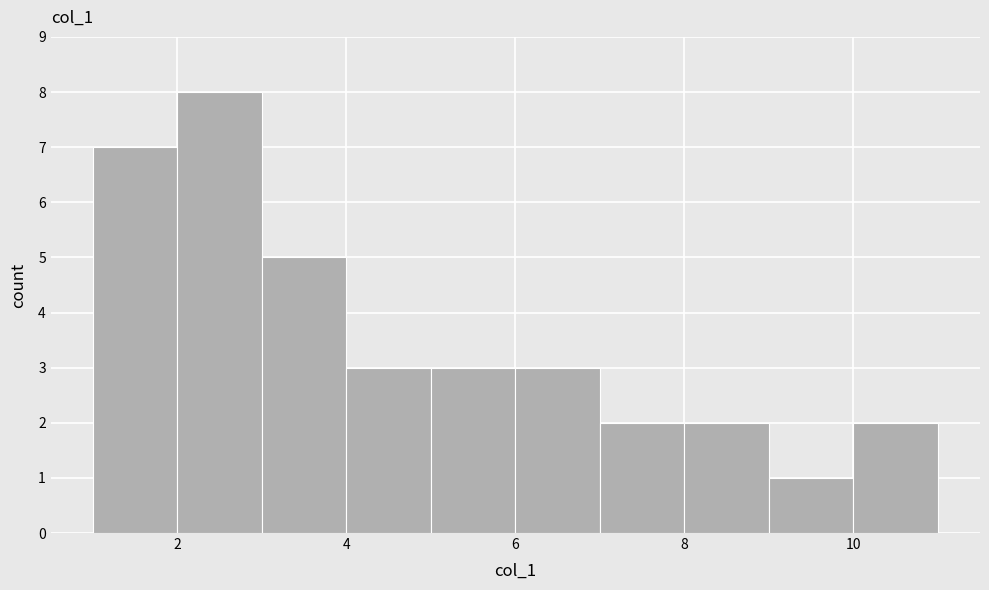

Over which range of the x-axis is the bar tallest?

2 to 3